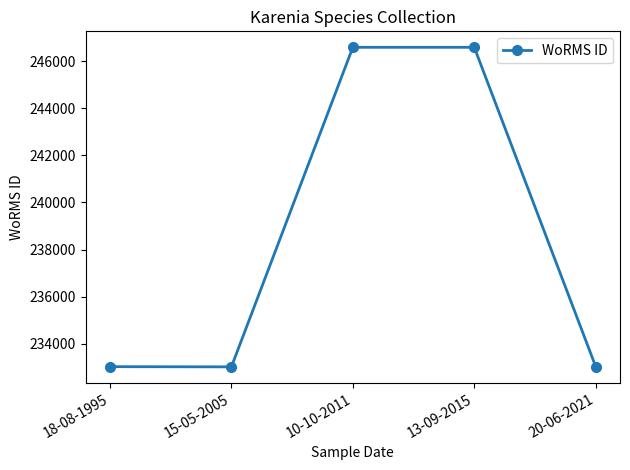

What is the average value?

238450